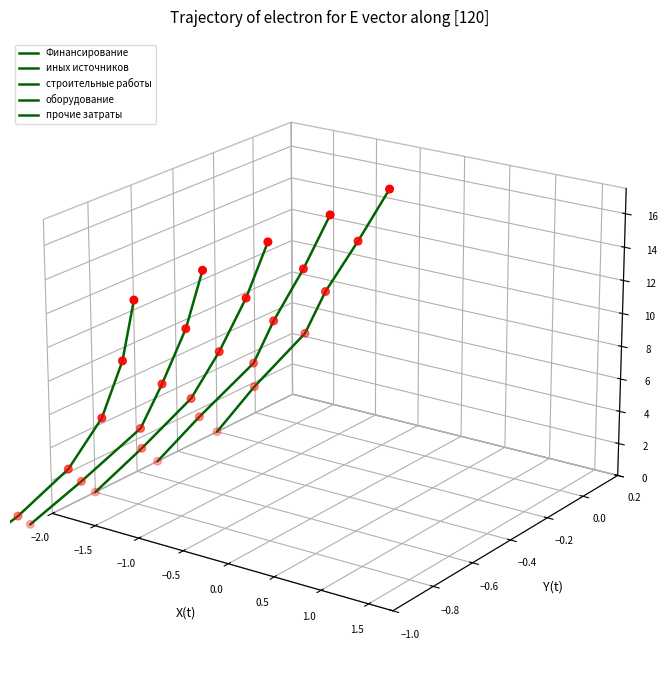

Is the value of иных источников at 0.5 greater than the value of строительные работы at −1.0?

Yes